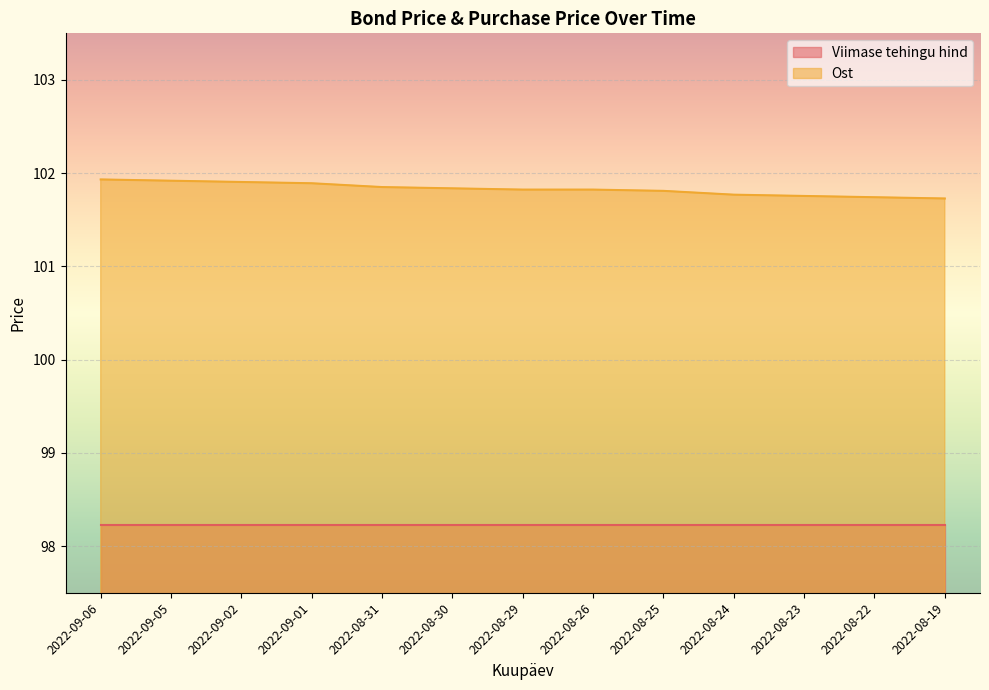

What is the change in value from 2022-09-02 to 2022-08-25?

-0.1